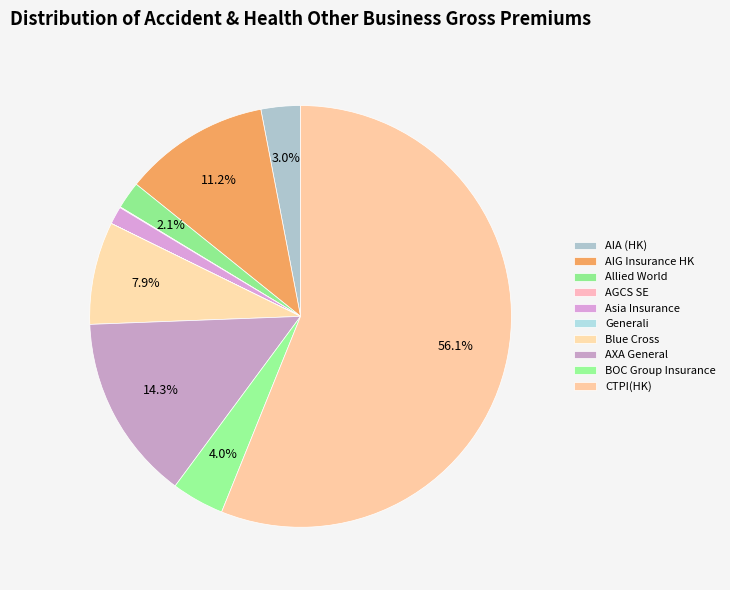

How many segments does this pie chart have?

10